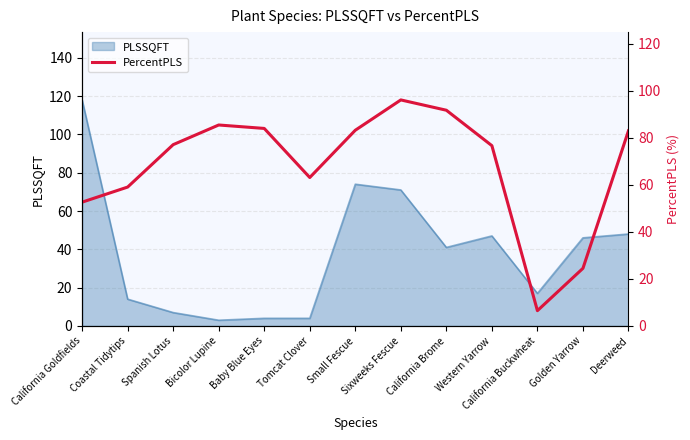

True or false: there are more than 0 points higher than both neighbors.

True